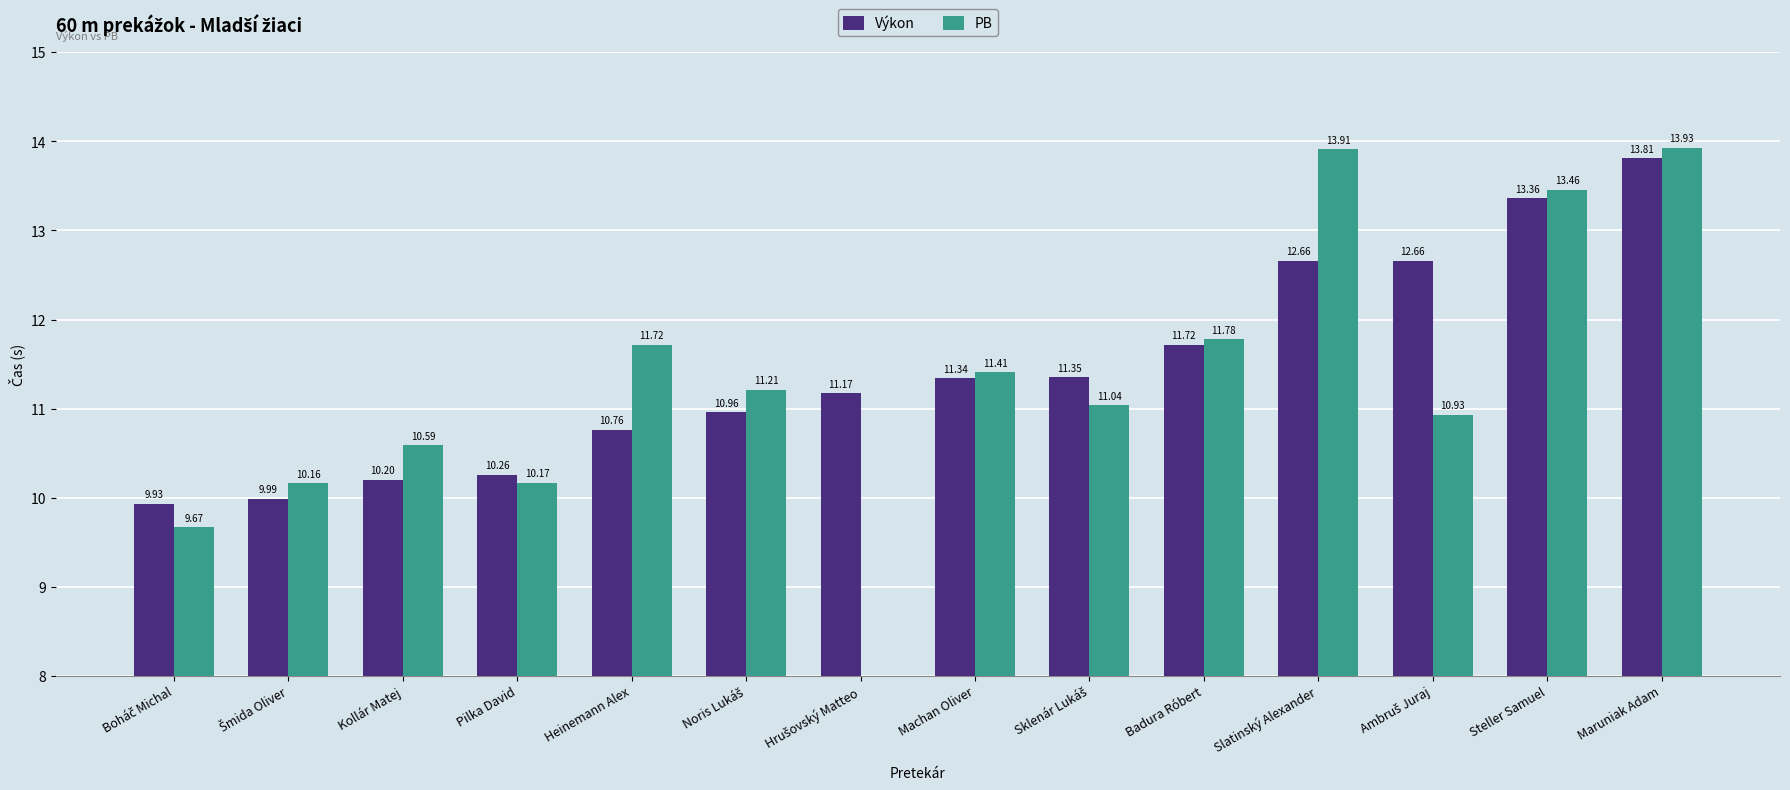

Which series has the largest total across all categories?

Výkon